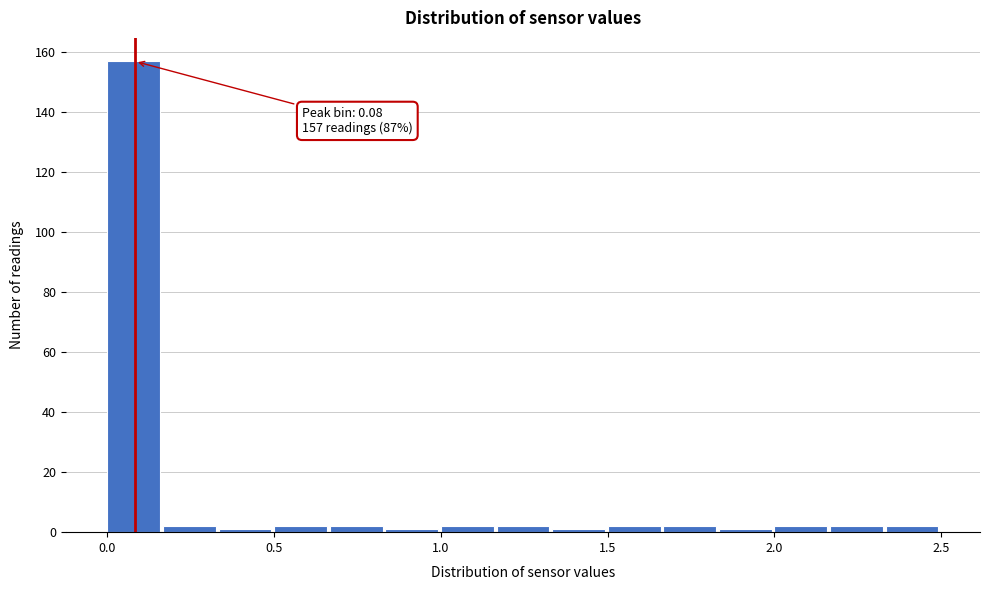

Read against the x-axis, roughly where is the centre of the tallest bar?

0.10